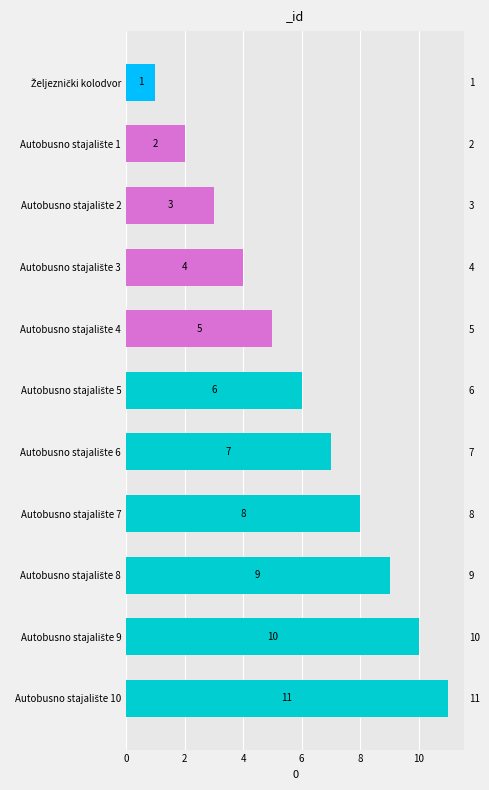

Is it true that the value at Autobusno stajalište 1 is 1?

False